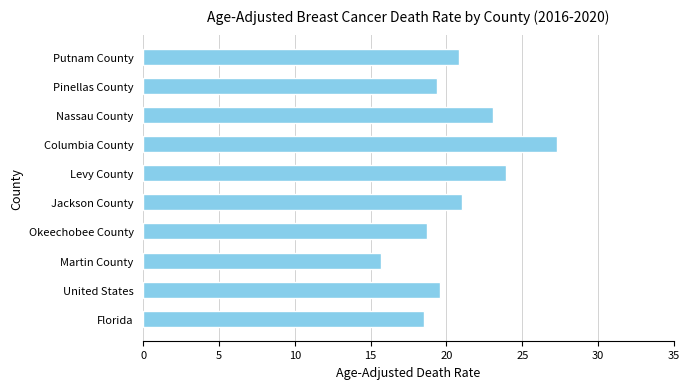

What is the greatest value displayed?

27.3